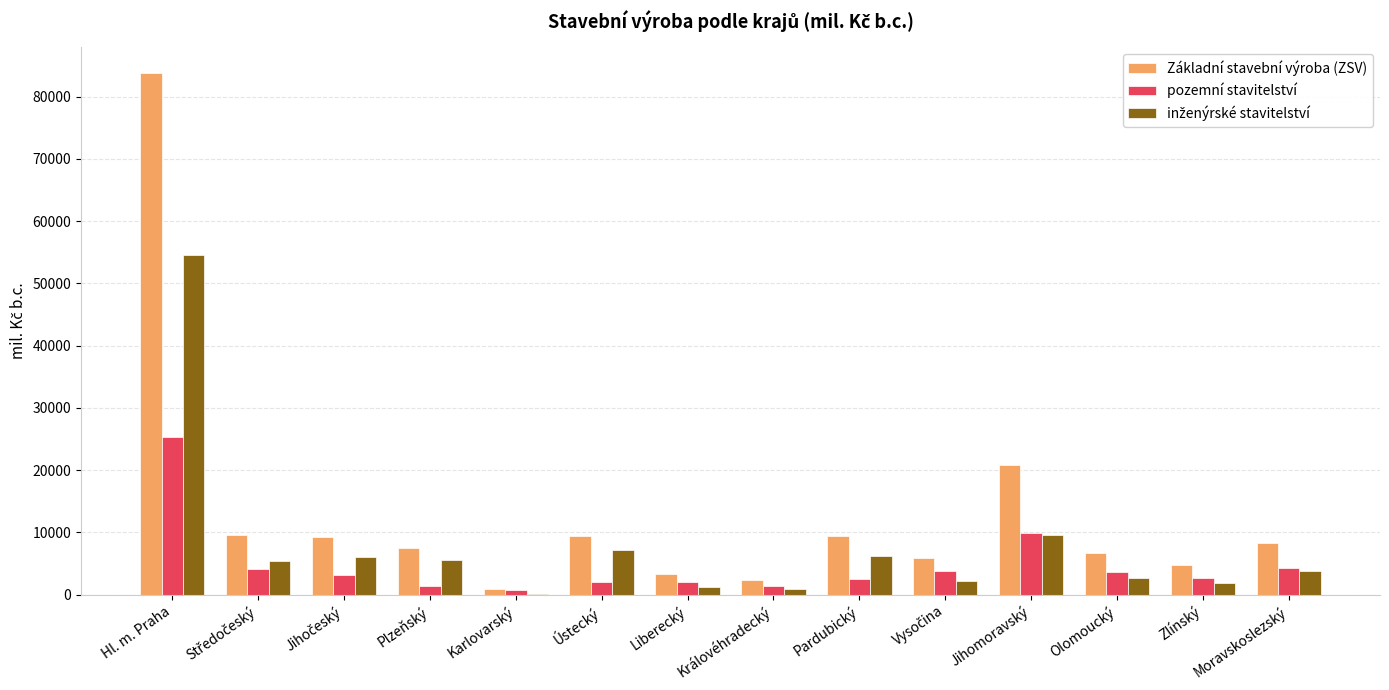

What is the sum of all pozemní stavitelství values?

66847